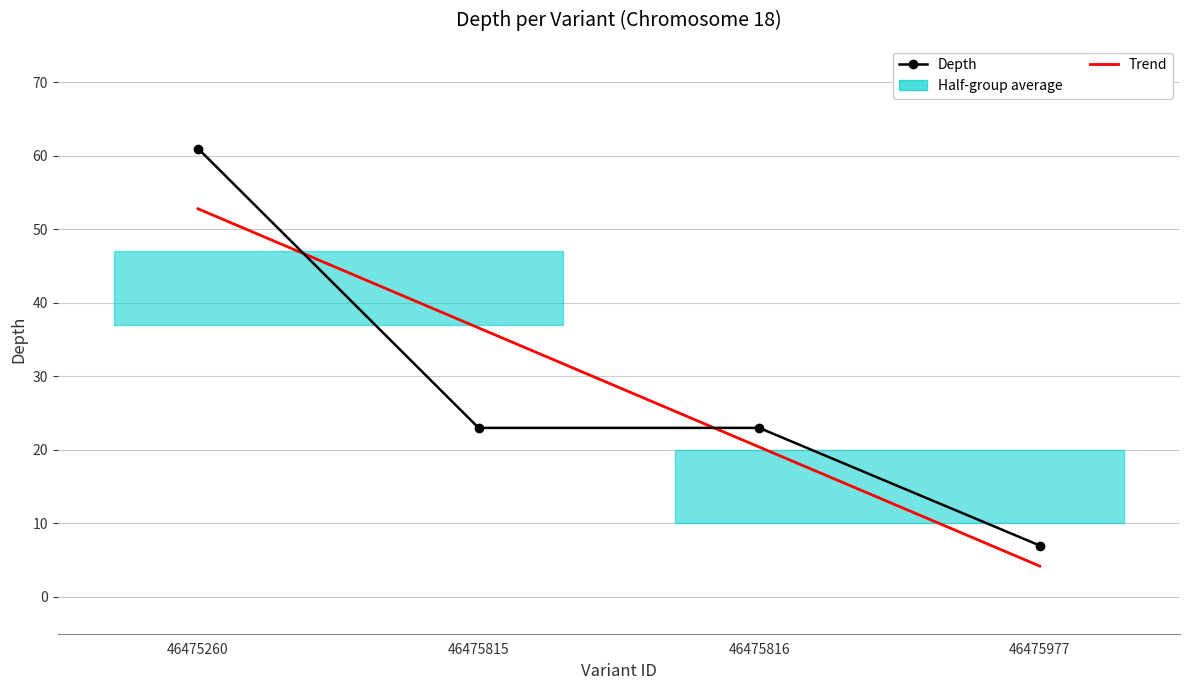

Between 46475260 and 46475815, which series saw the biggest shift?

Depth